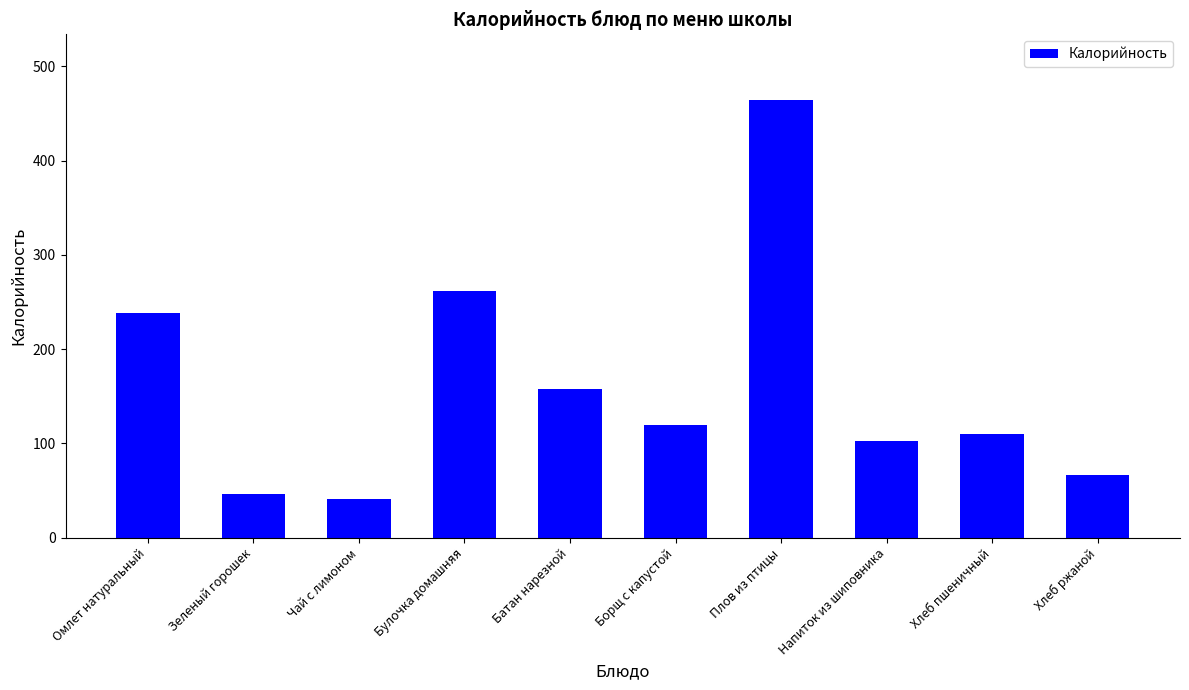

Does the chart contain any negative values?

No